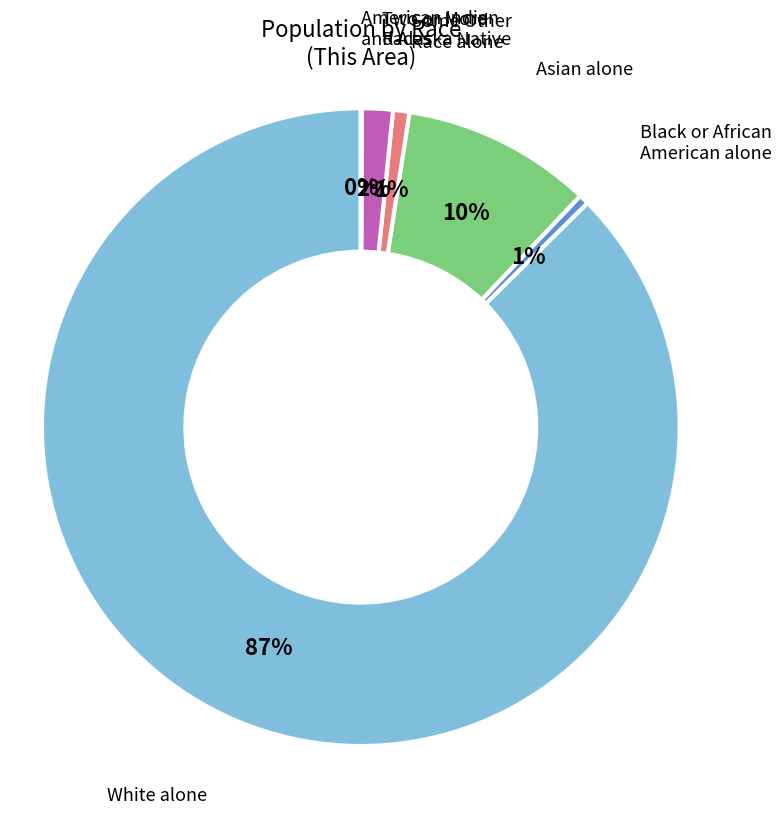

Is there any slice that represents more than half of the pie?

Yes